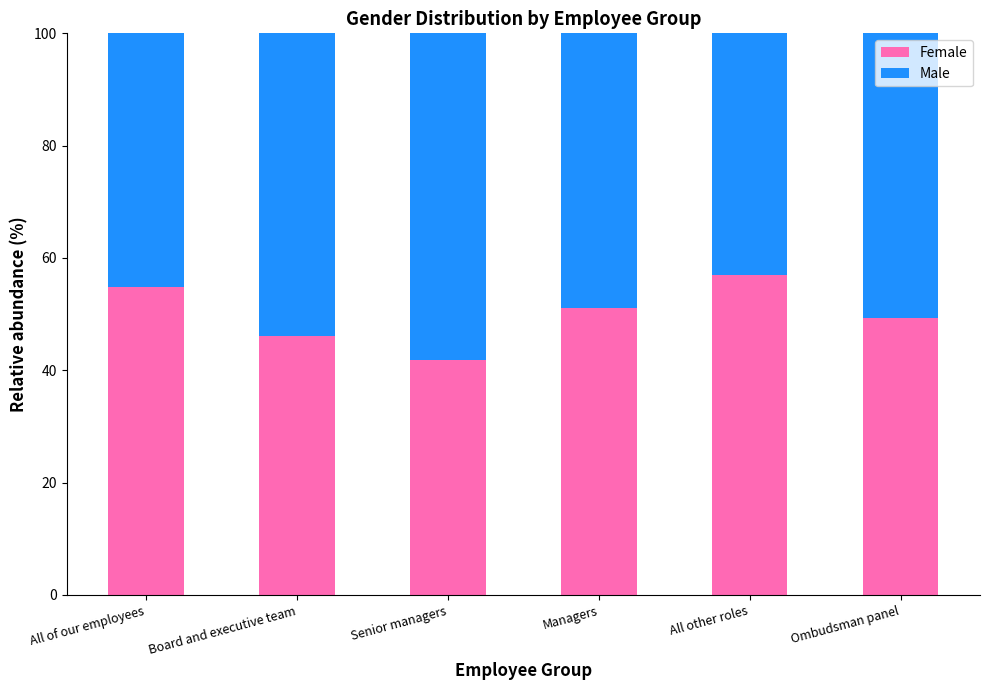

At which label does Female reach its peak?

All other roles